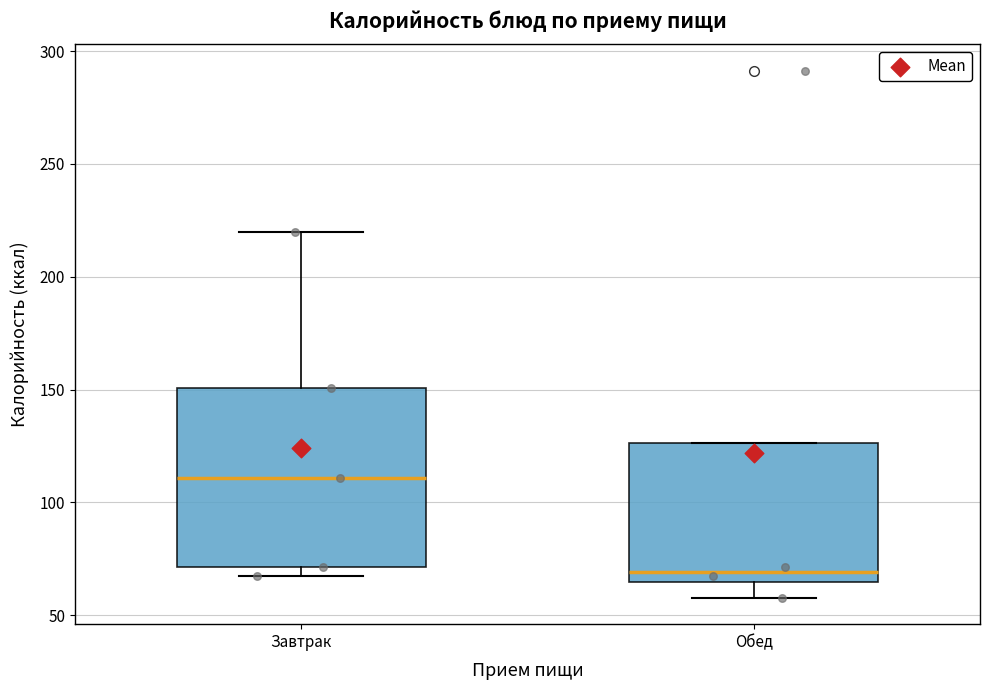

Which box is the tallest, from its lower edge to its upper edge?

Завтрак